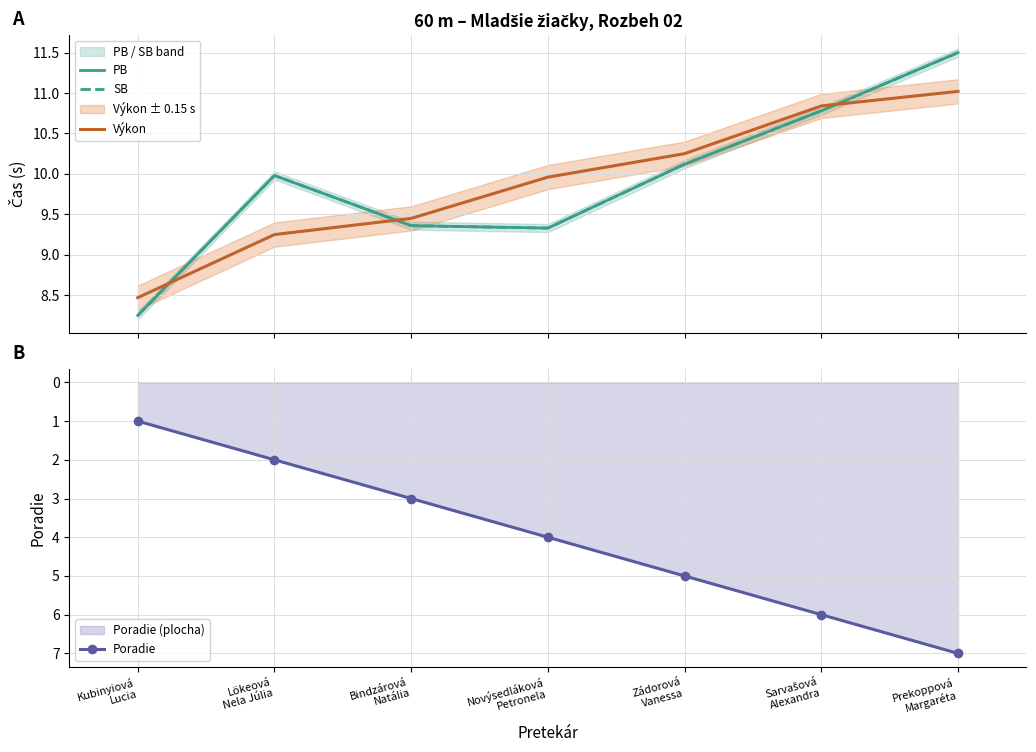

How many lines are shown in the chart?

4